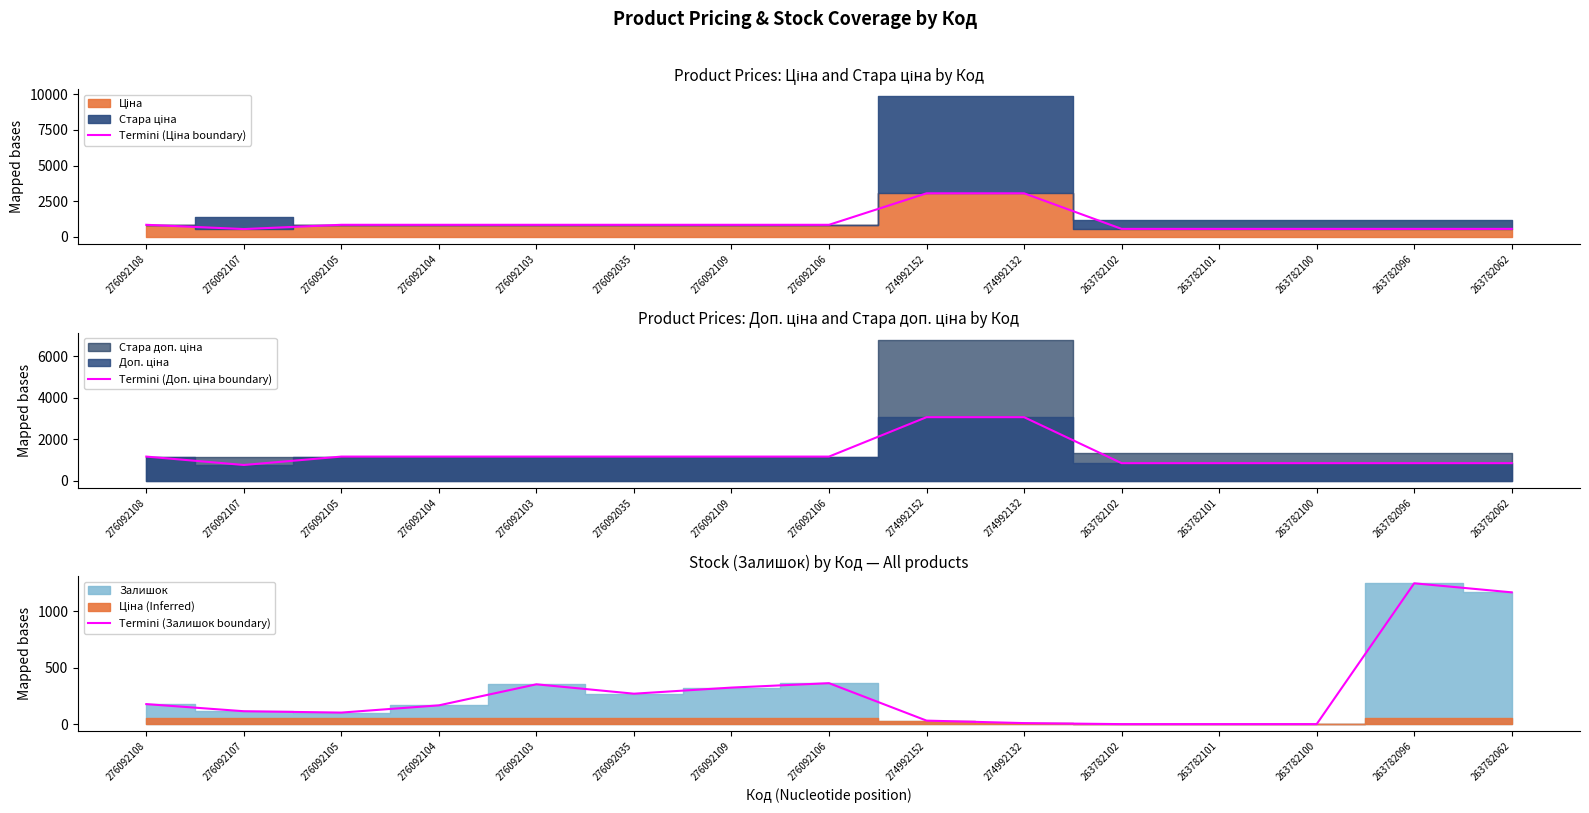

At which category does Termini (Ціна boundary) reach its first local valley?

276092107